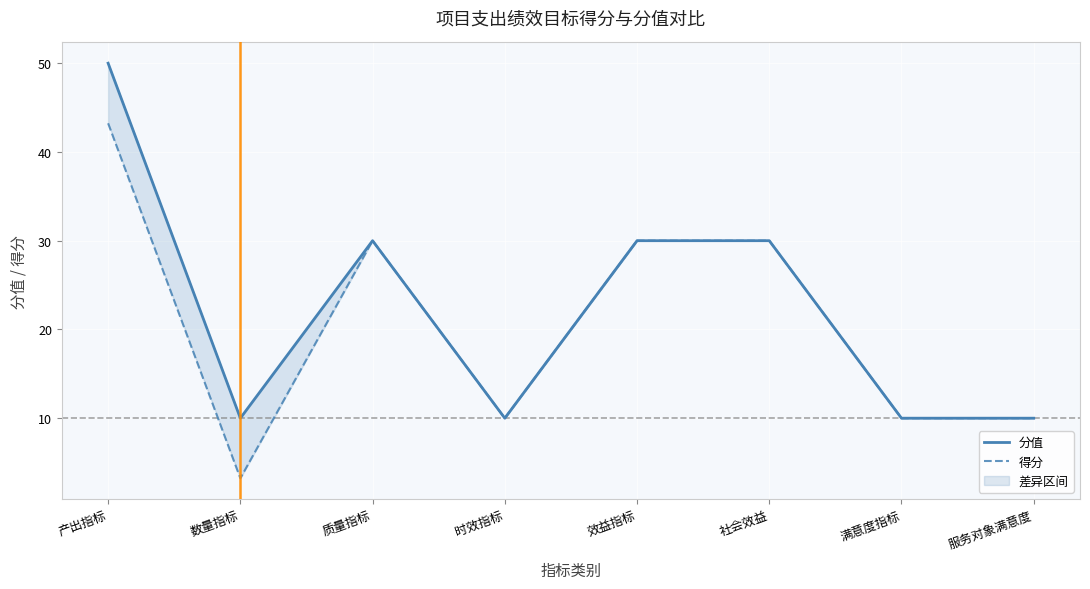

Where is the first local maximum for 得分?

质量指标